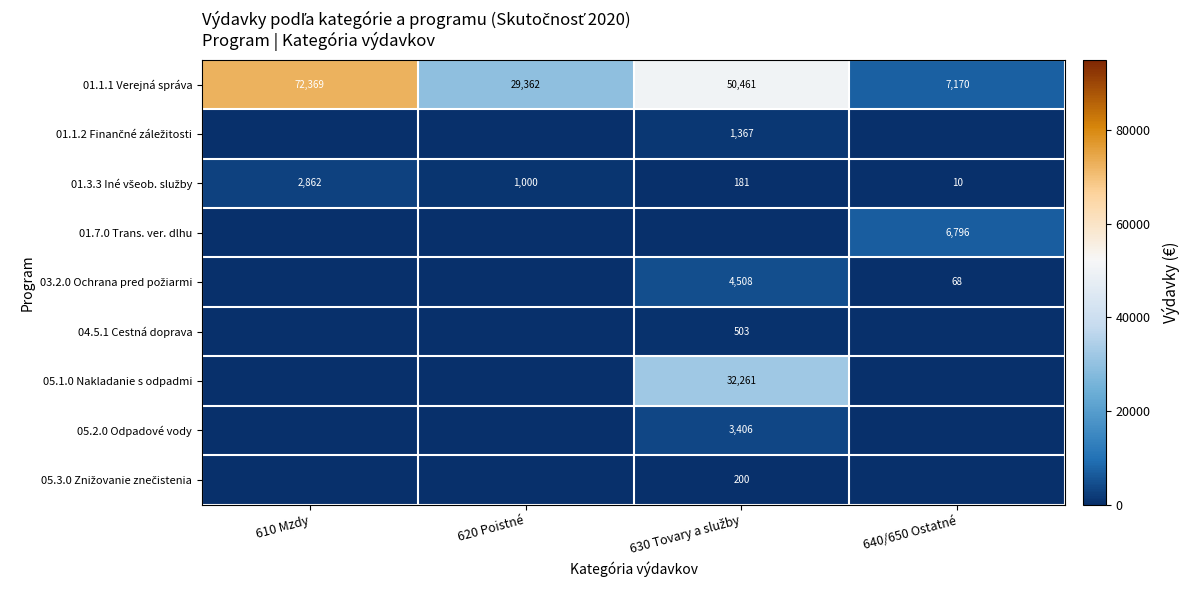

How many data points does each series have?

4